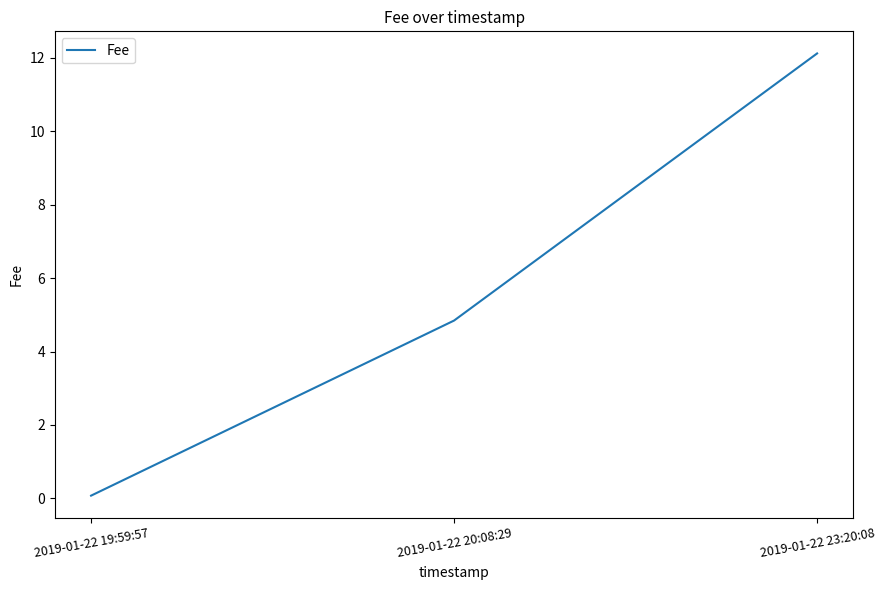

What is the minimum value shown in the chart?

0.1